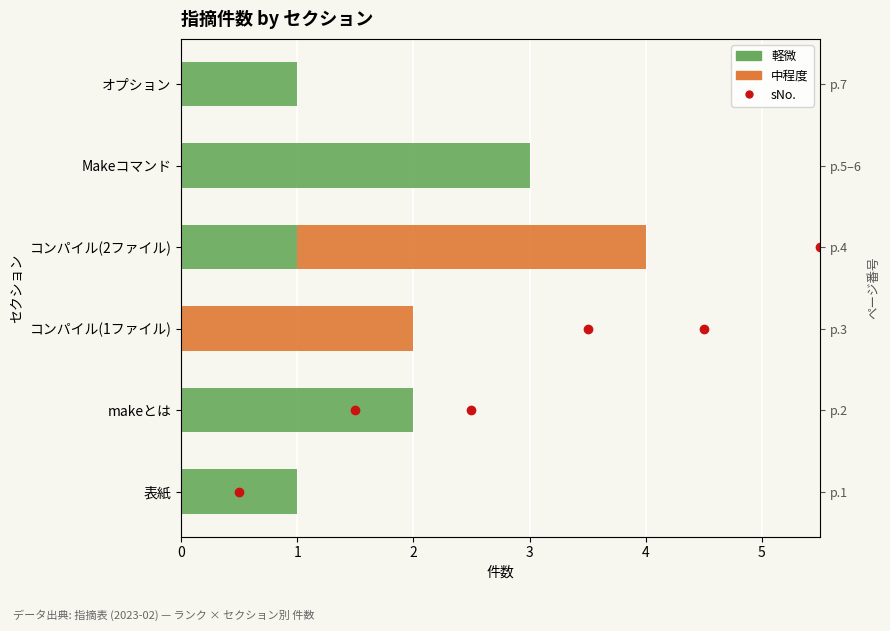

At how many categories does at least one series exceed 0?

6